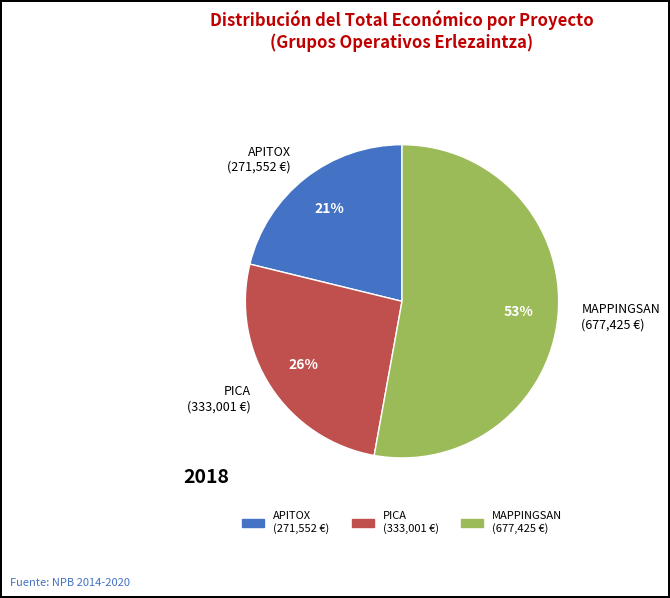

Approximately how many times larger is the value at APITOX compared to PICA?

0.8